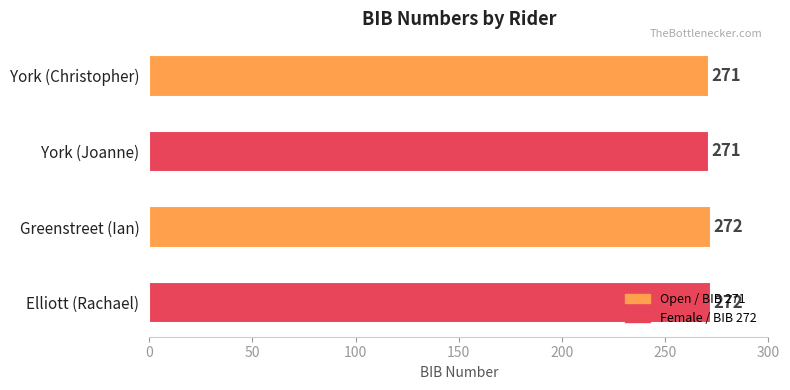

What is the smallest value displayed?

271